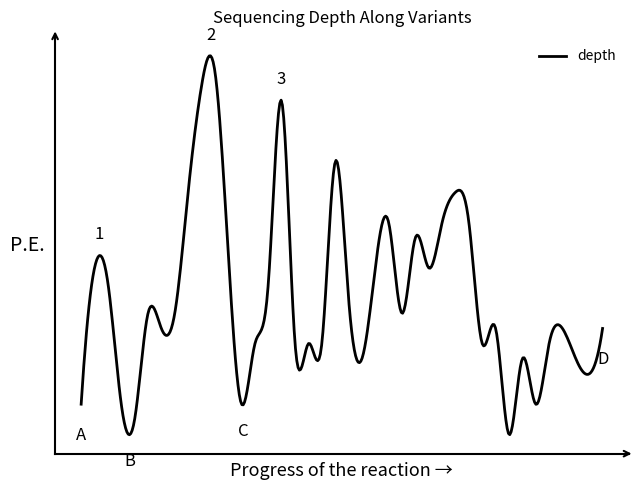

Is this an area chart (filled region under the line)?

No